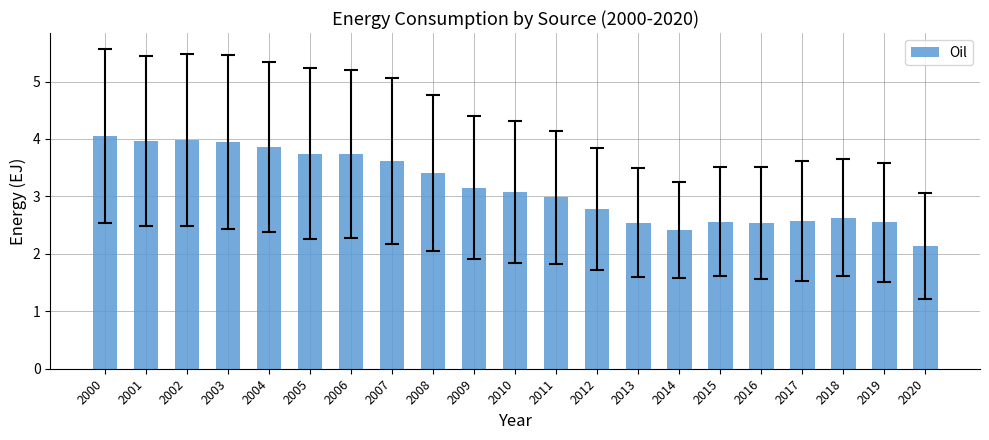

What is the value of the 14th bar from the left?

2.5